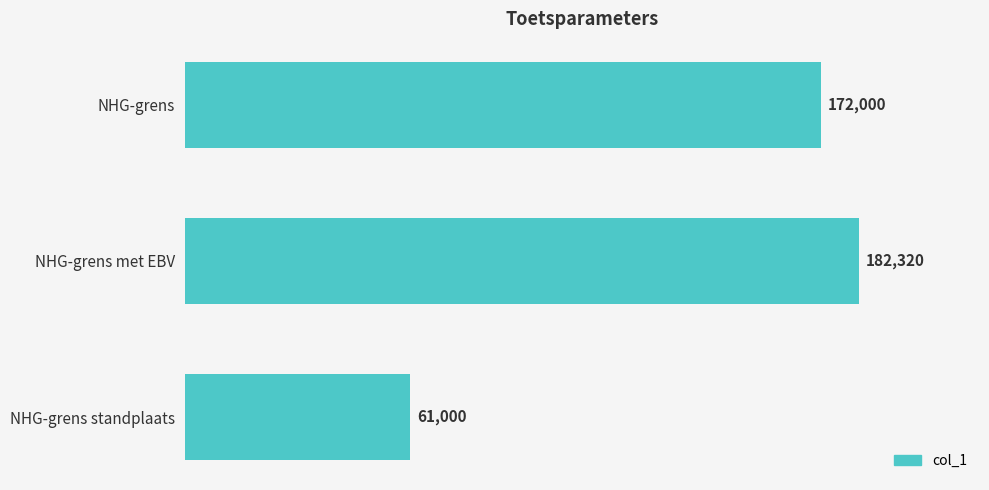

List the labels in order of value, smallest first.

NHG-grens standplaats, NHG-grens, NHG-grens met EBV